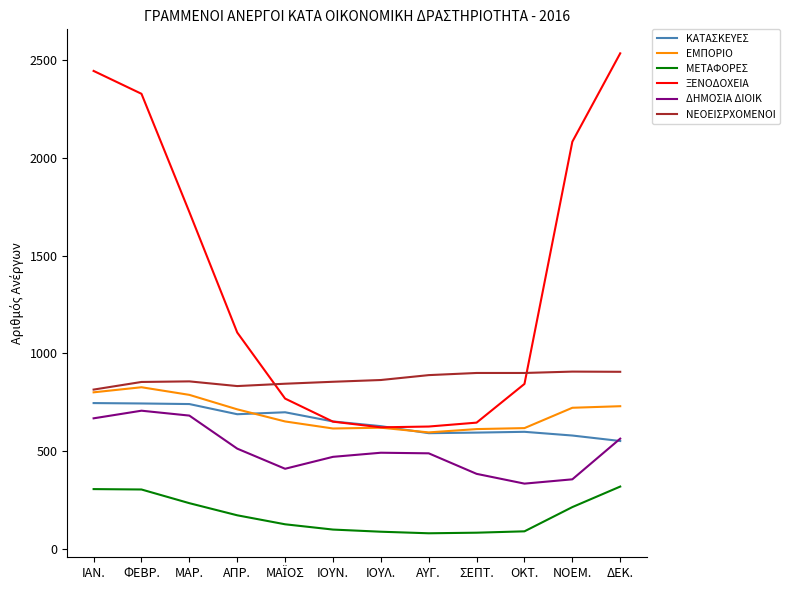

What is the spread (max minus min) of values at ΝΟΕΜ.?

1869